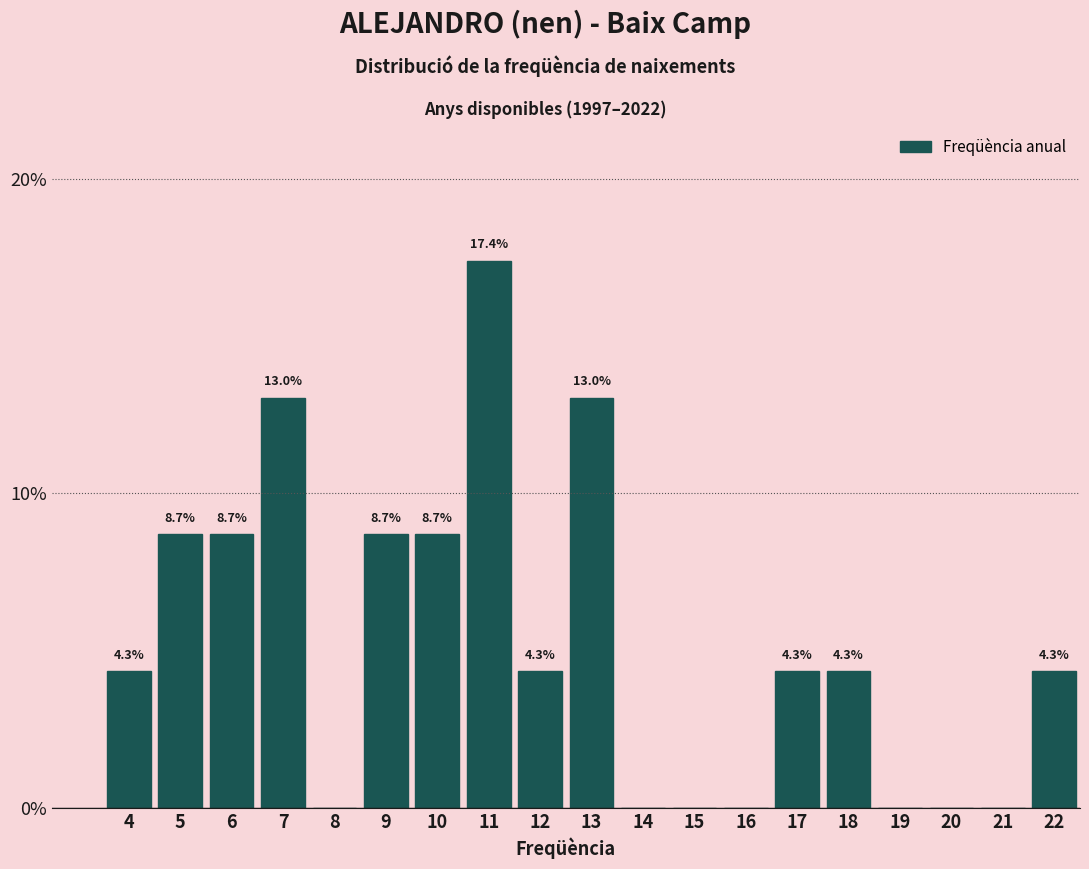

Reading left to right, what are all the values shown in this chart?

4=4.3	5=8.7	6=8.7	7=13.0	8=0.0	9=8.7	10=8.7	11=17.4	12=4.3	13=13.0	14=0.0	15=0.0	16=0.0	17=4.3	18=4.3	19=0.0	20=0.0	21=0.0	22=4.3